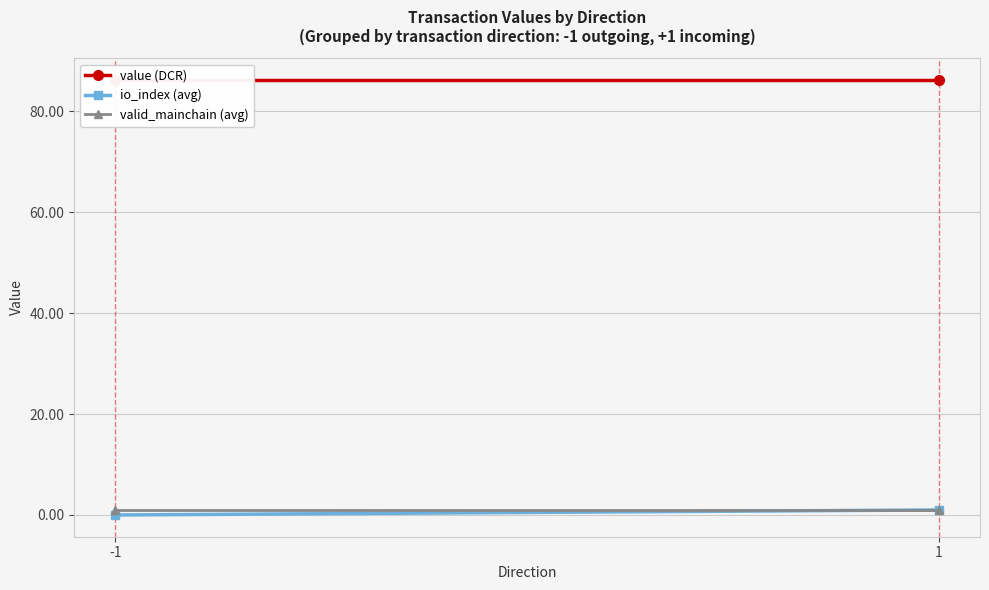

At how many categories does at least one series exceed 71?

2